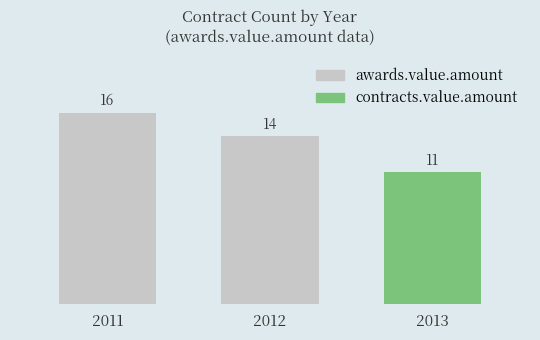

Rank the categories by value from lowest to highest.

2013, 2012, 2011